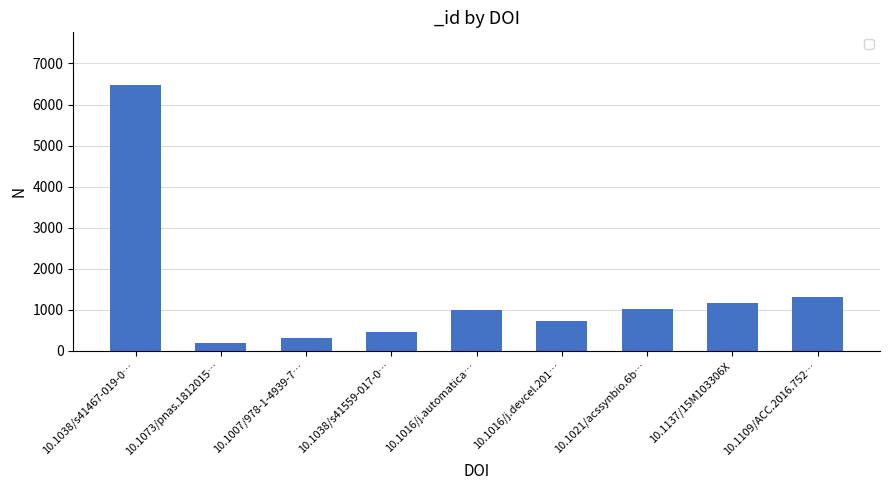

What is the sum of all values?

12663